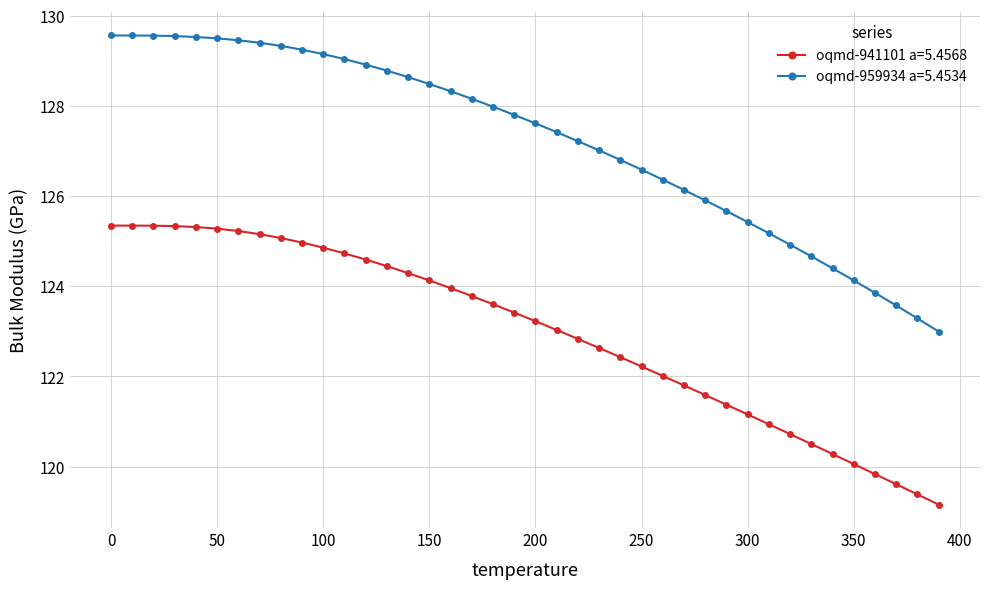

What is the value of the oqmd-941101 a=5.4568 point at the 25th from the left?

122.4